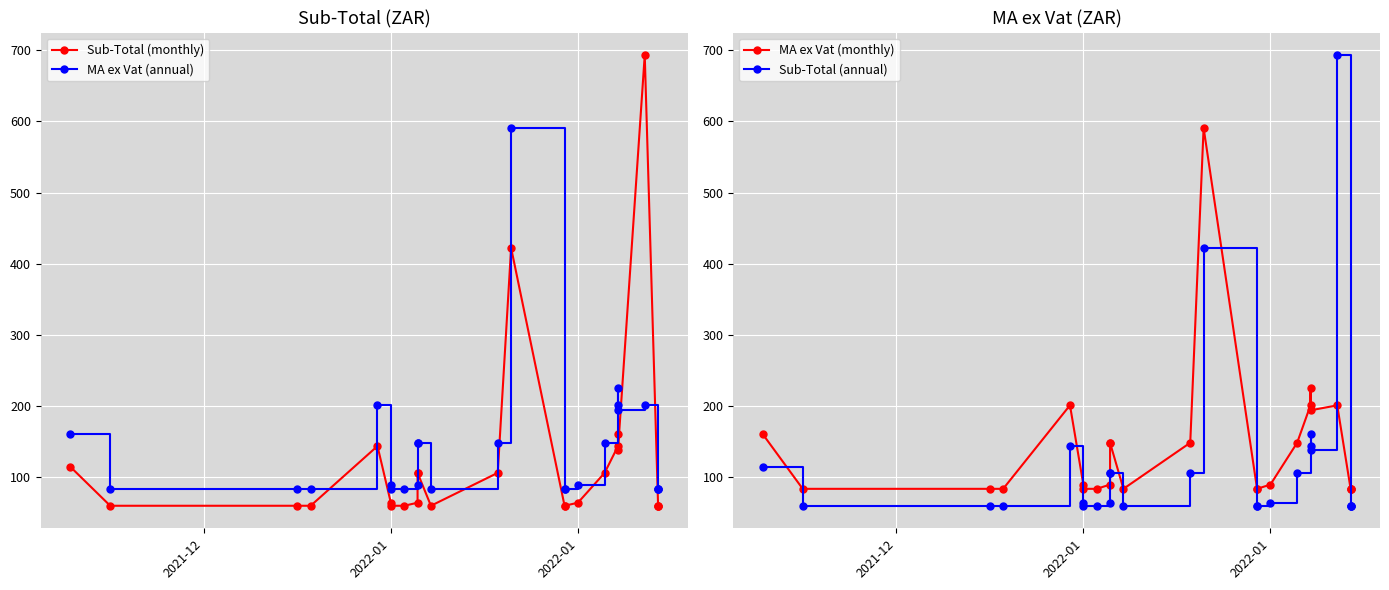

What are all the series names shown in the legend?

Sub-Total (monthly), MA ex Vat (annual), MA ex Vat (monthly), Sub-Total (annual)